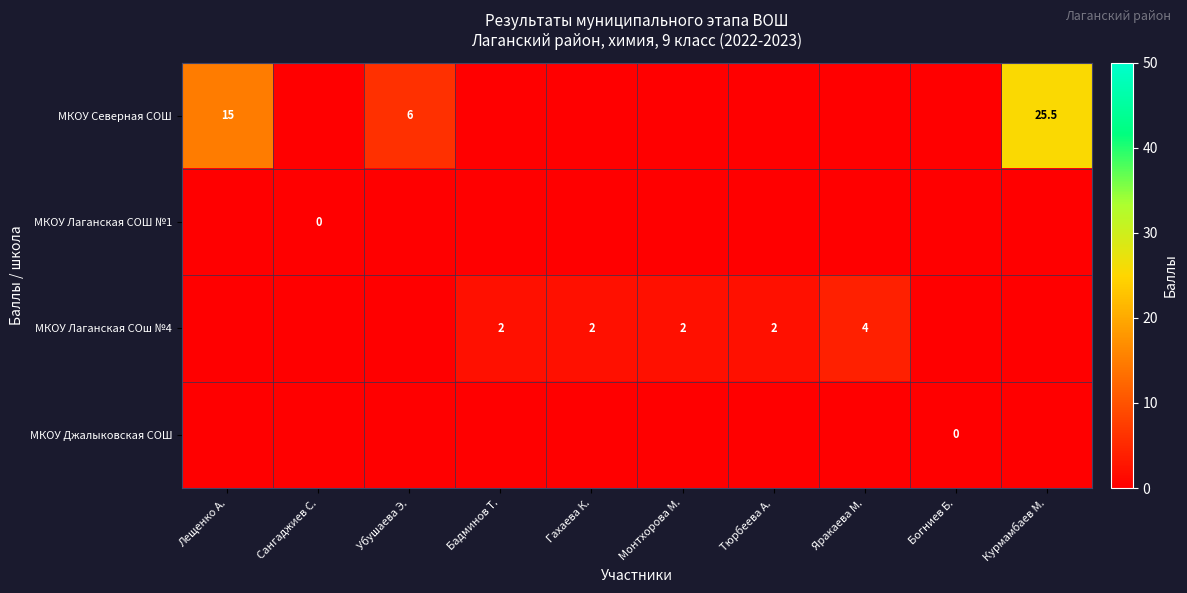

Which series has the widest spread of values?

МКОУ Северная СОШ